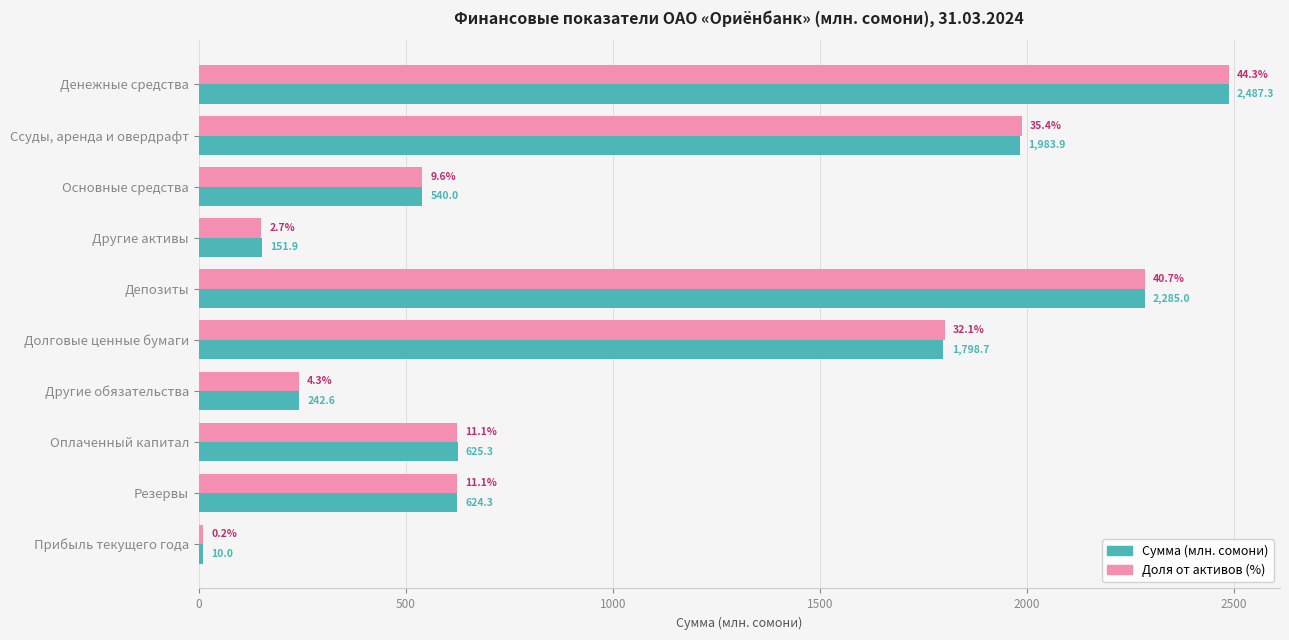

What is the approximate value of Доля от активов (%) at Основные средства?

539.0